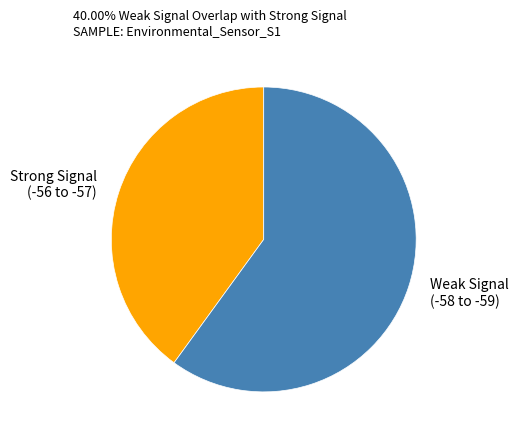

What is the ratio of the value at Strong Signal (-56 to -57) to the value at Weak Signal (-58 to -59)?

0.7